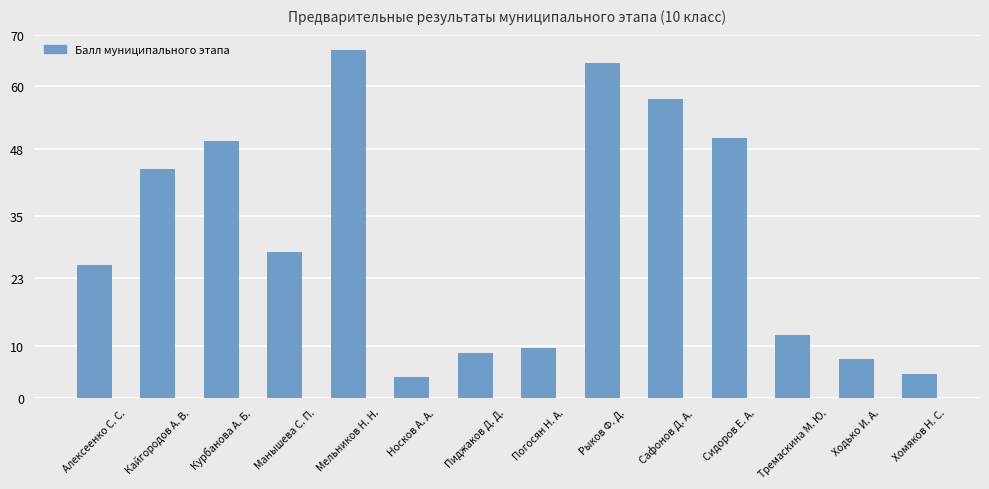

Which has a higher value, Курбанова А. Б. or Тремаскина М. Ю.?

Курбанова А. Б.